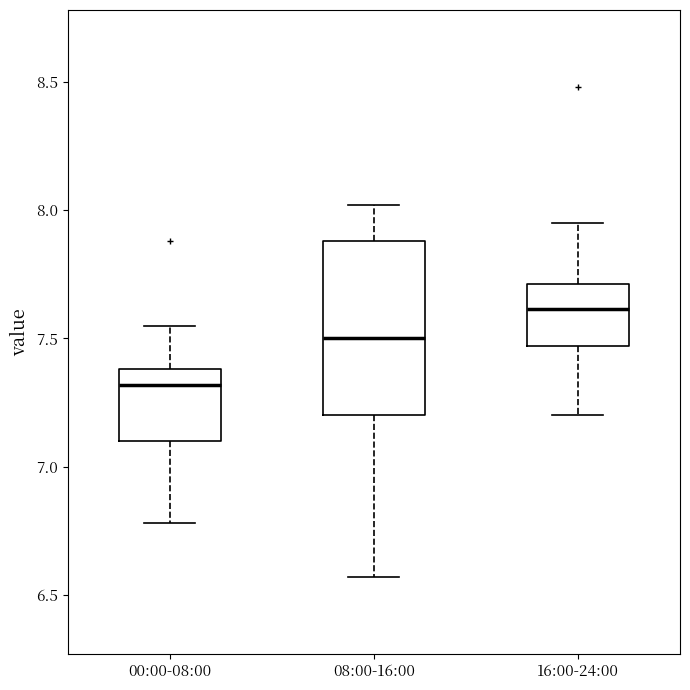

Reading left to right, transcribe this box plot: for each box, give where its median line is, the range the box spans, and where its two whiskers end, as read against the y-axis. The values are not printed on the chart, so give them approximately, as read against the axis.

00:00-08:00: median 7.30, box 7.10 to 7.40, whiskers 6.80 to 7.55
08:00-16:00: median 7.50, box 7.20 to 7.90, whiskers 6.55 to 8.00
16:00-24:00: median 7.60, box 7.45 to 7.70, whiskers 7.20 to 7.95